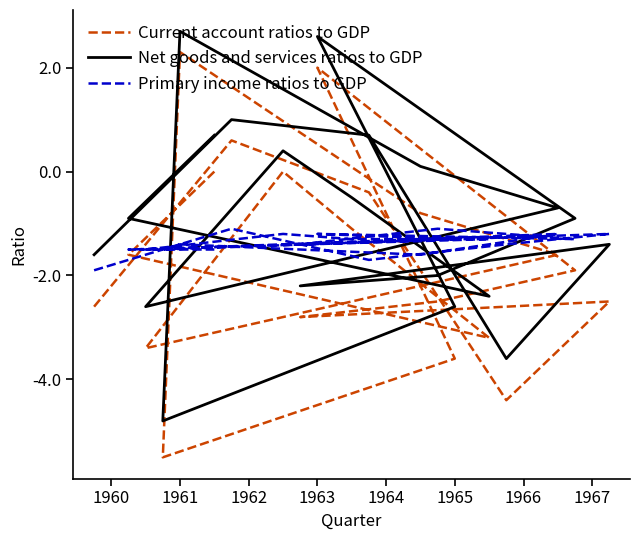

The Net goods and services ratios to GDP series shows 0.4 at 19. True or false?

False